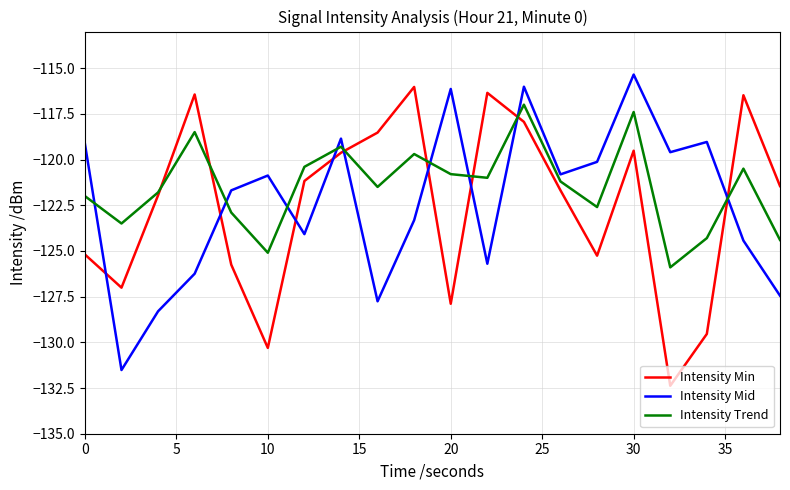

True or false: Intensity Mid and Intensity Min cross at least once.

True